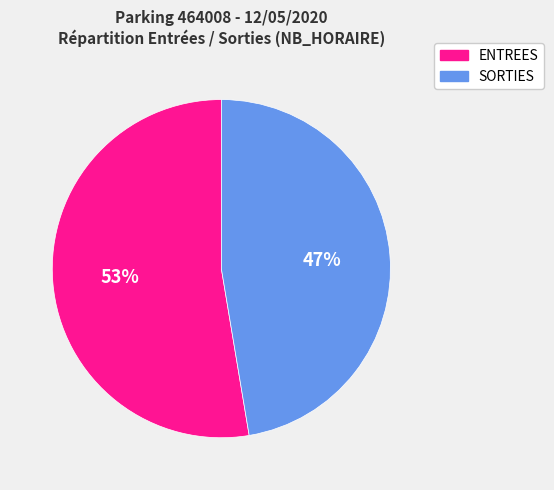

Is there a majority slice in this chart?

Yes